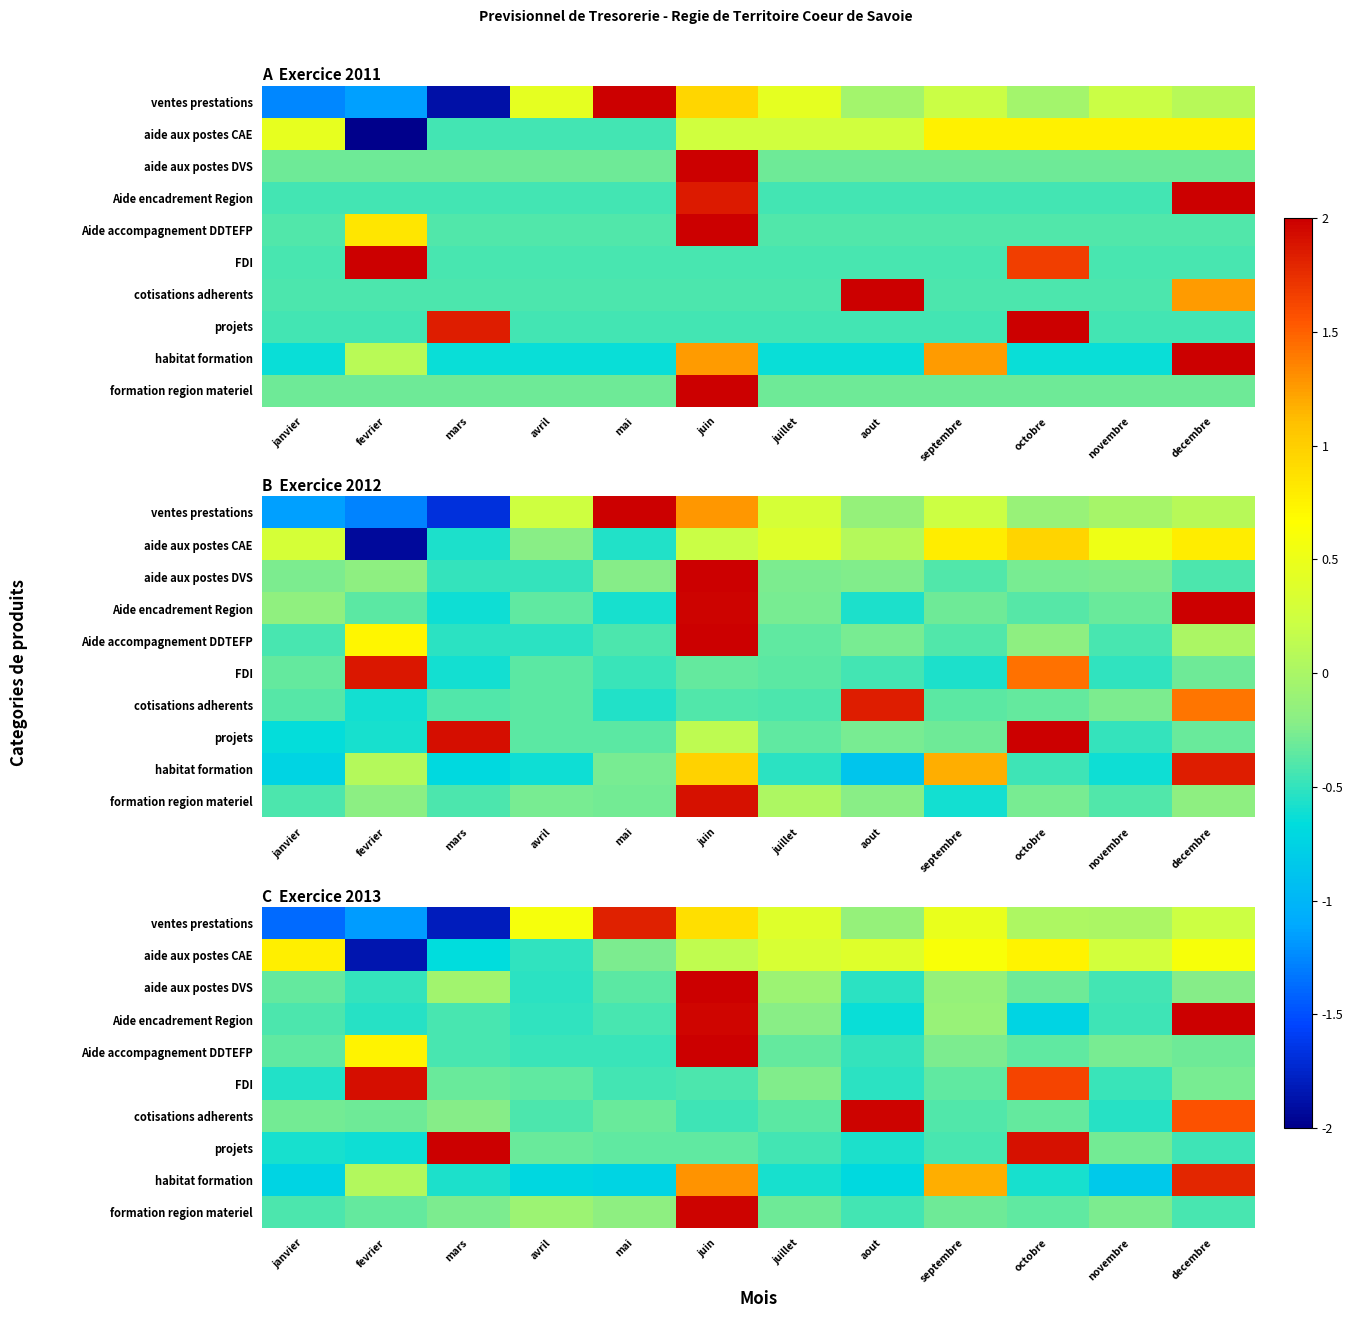

What is the total value across all series at avril?

-3.3